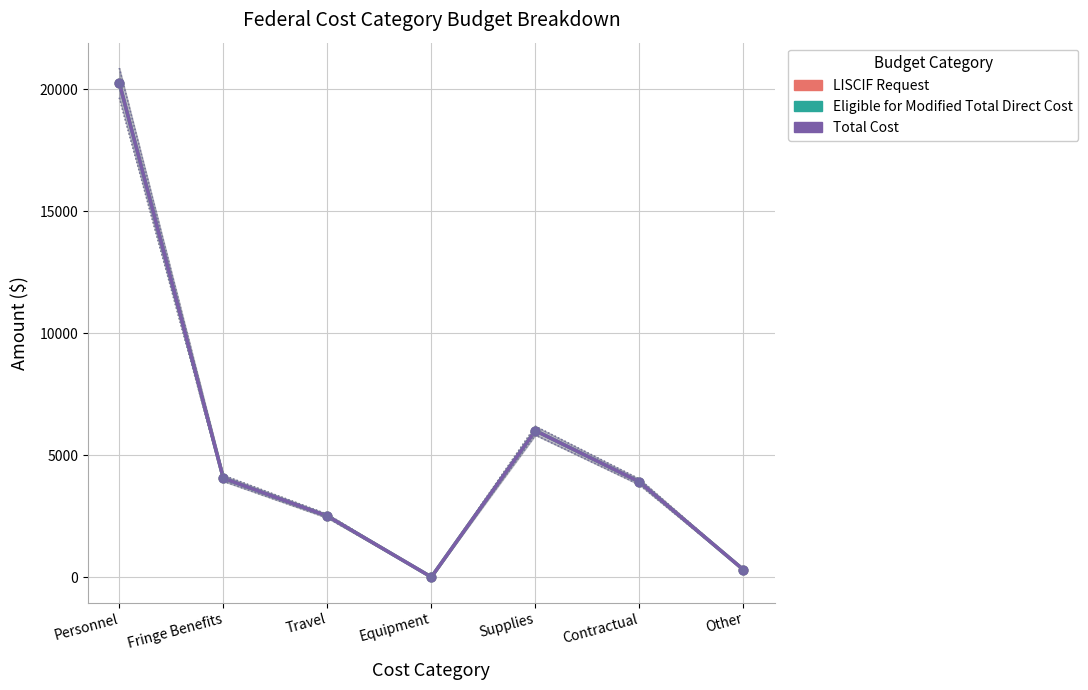

Which series has the largest total across all categories?

LISCIF Request